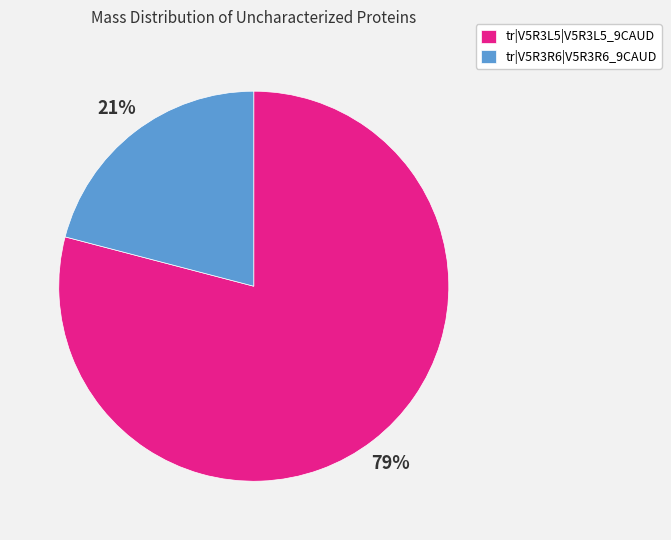

Which category accounts for the majority?

tr|V5R3L5|V5R3L5_9CAUD